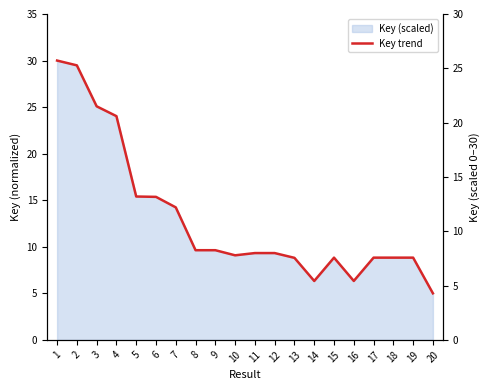

At which label is the value closest to 17?

5